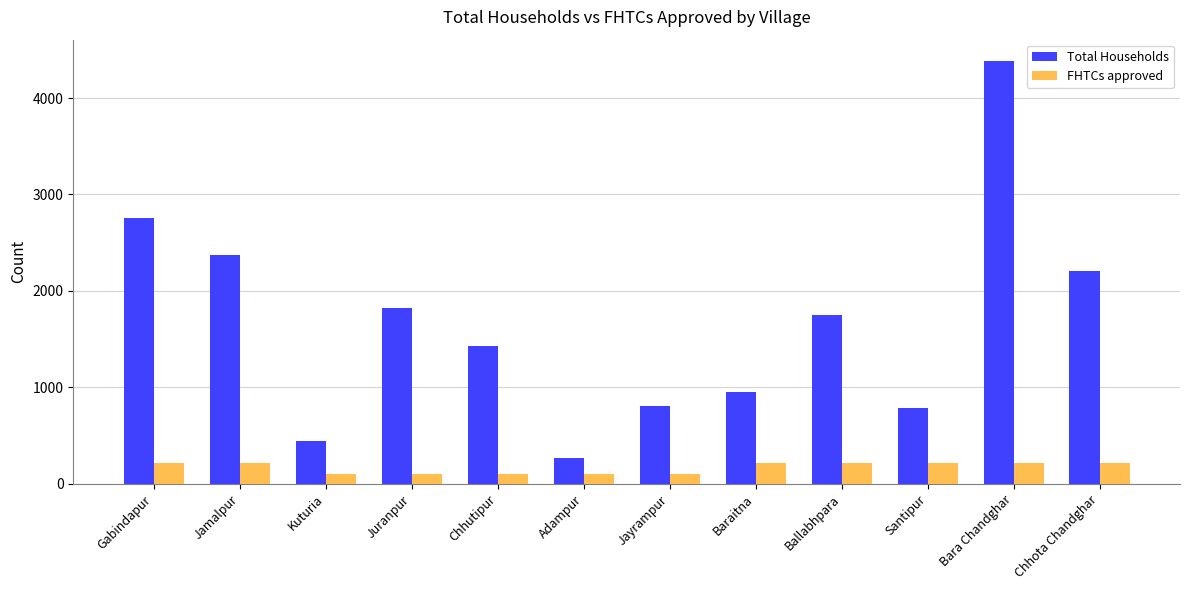

What is the total value across all series at Baraitna?

1165